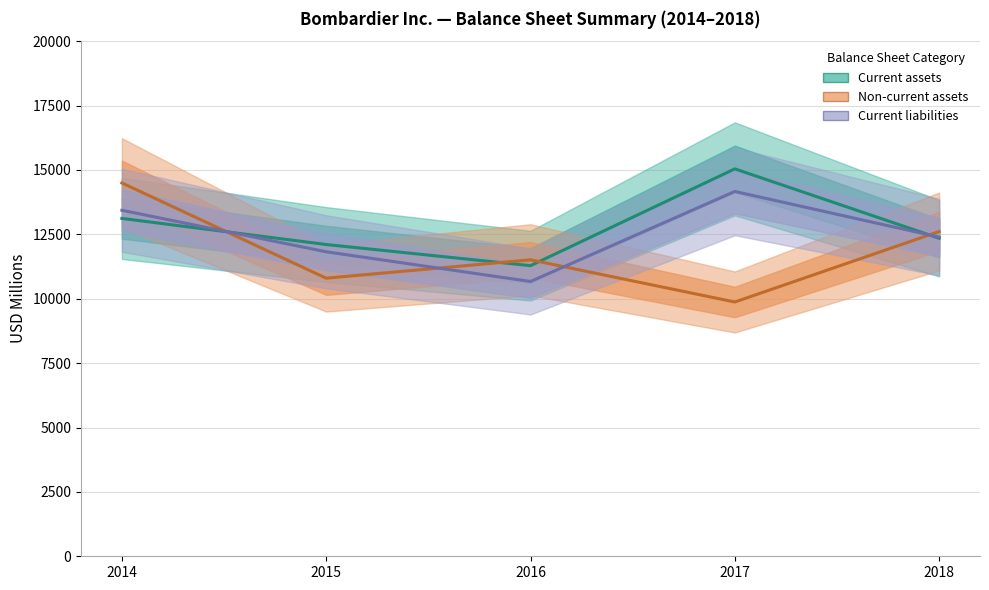

True or false: Current liabilities and Non-current assets intersect in this chart.

True